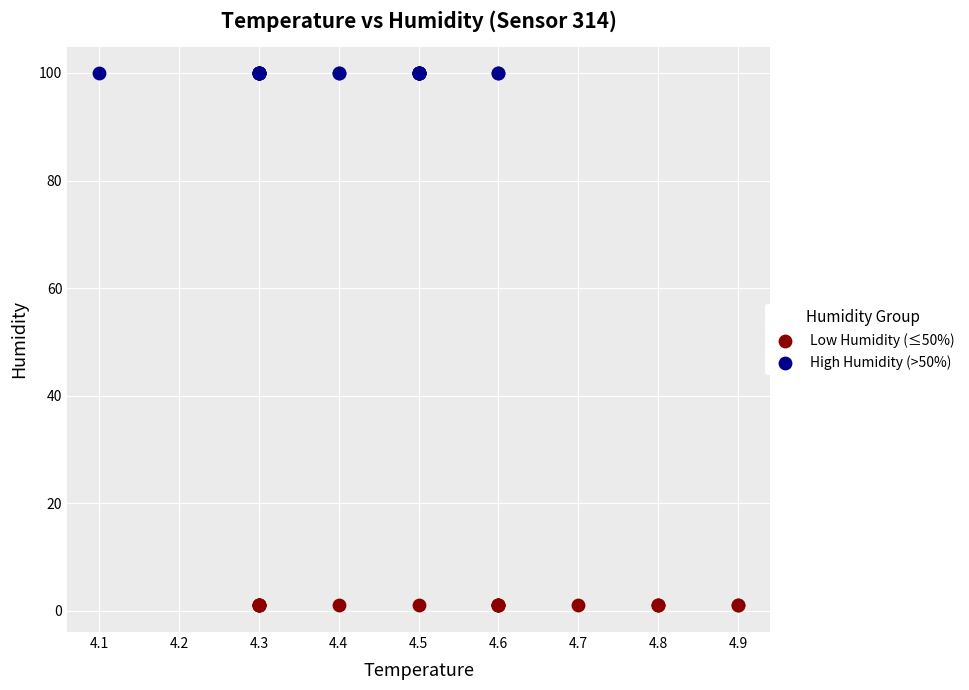

Which series reaches the maximum Y coordinate?

High Humidity (>50%)